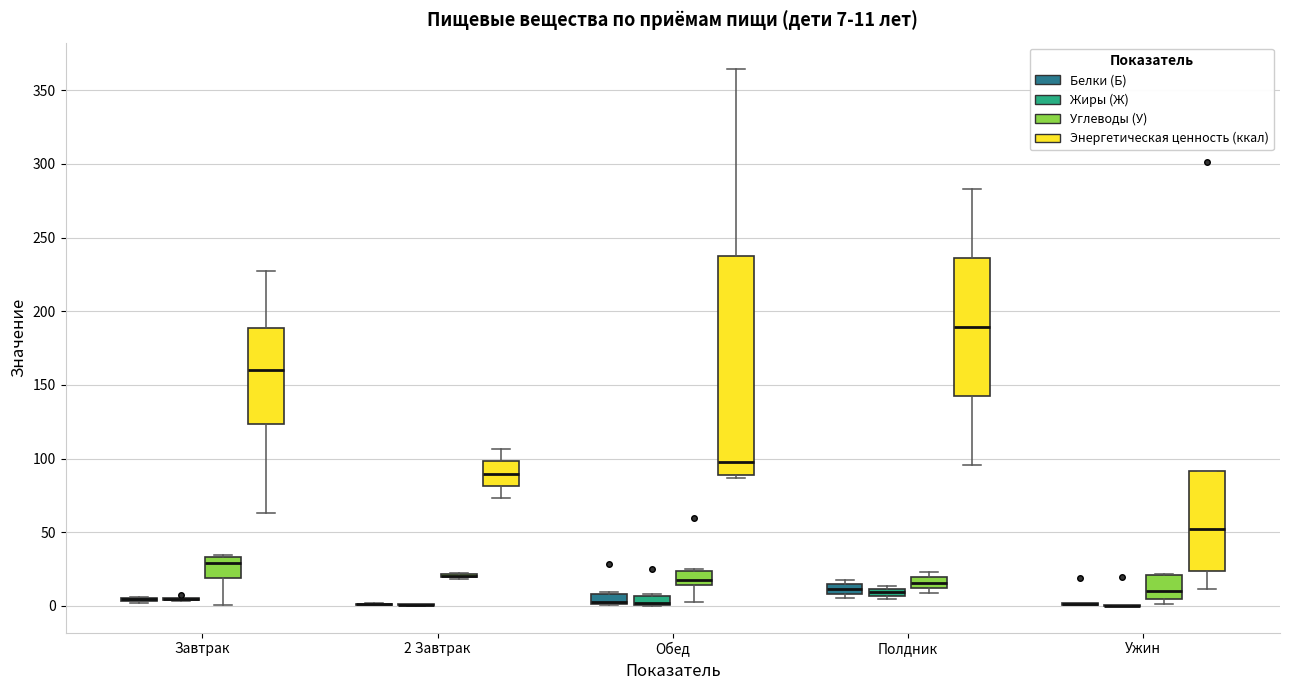

Comparing the boxes themselves (not the whiskers), which one is the tallest?

Обед (Энергетическая ценность (ккал))